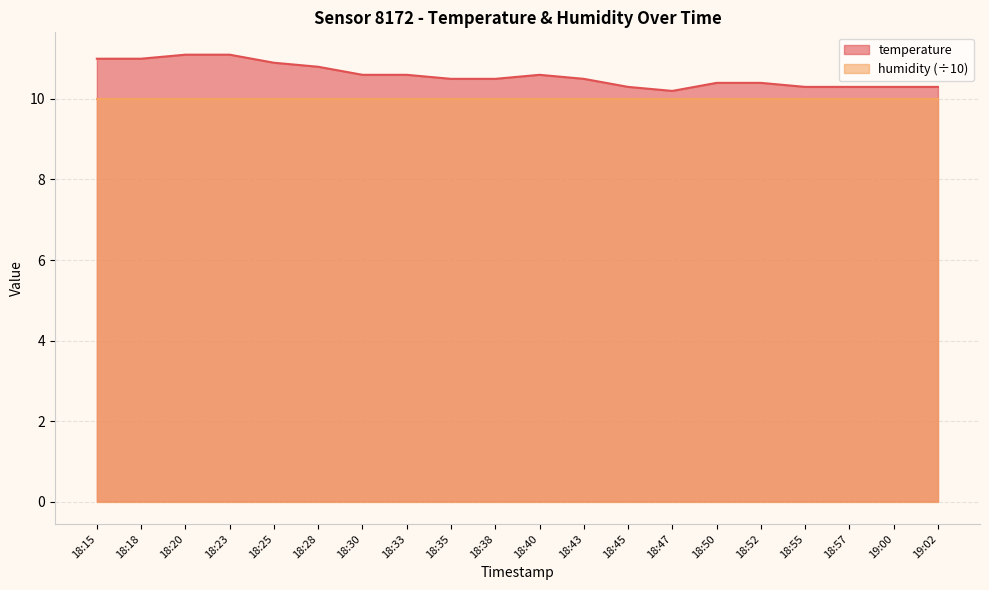

The value at 18:40 is 2.3. True or false?

False